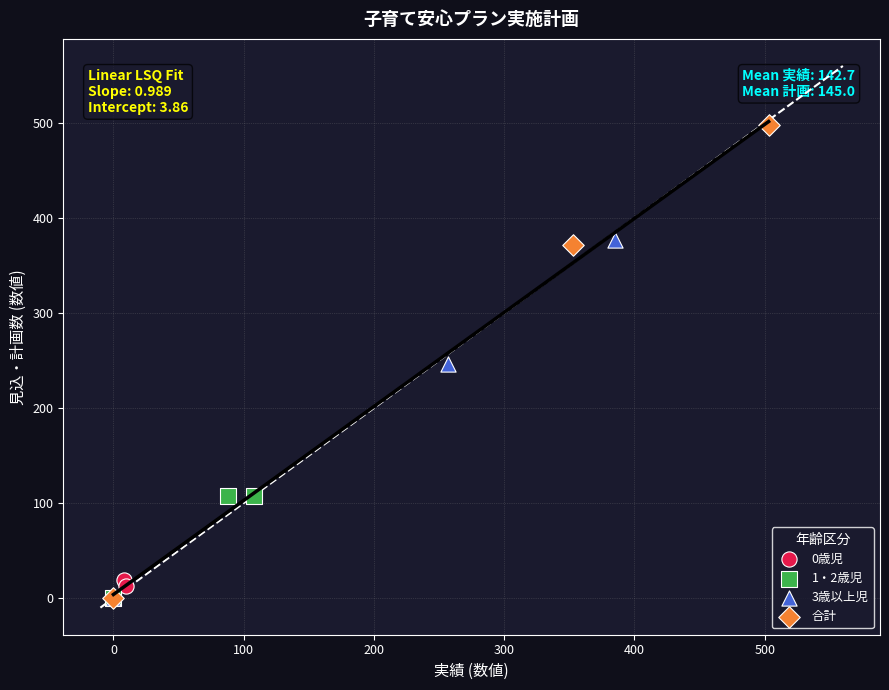

Which series has the largest Y range (max minus min)?

合計